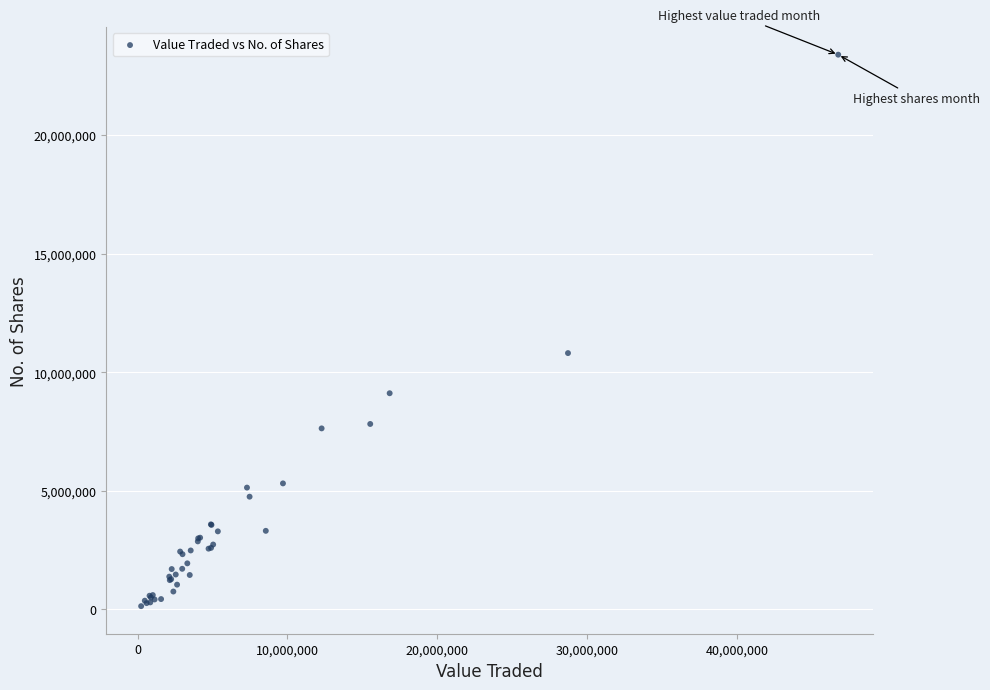

What Y value in the scatter plot is closest to 11764730?

10808449